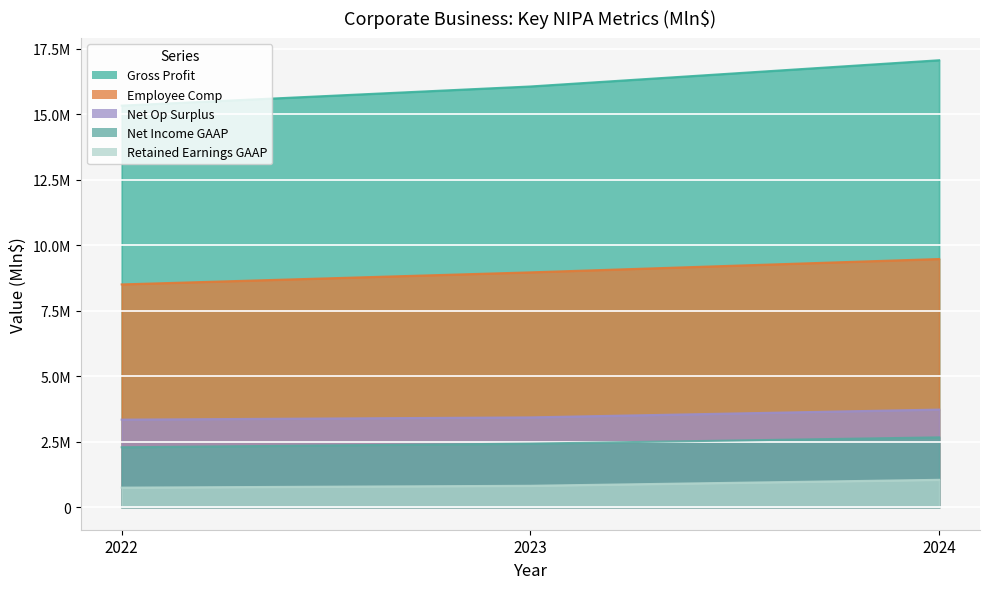

What is the difference between the maximum and minimum values in the Gross Profit series?

1730484